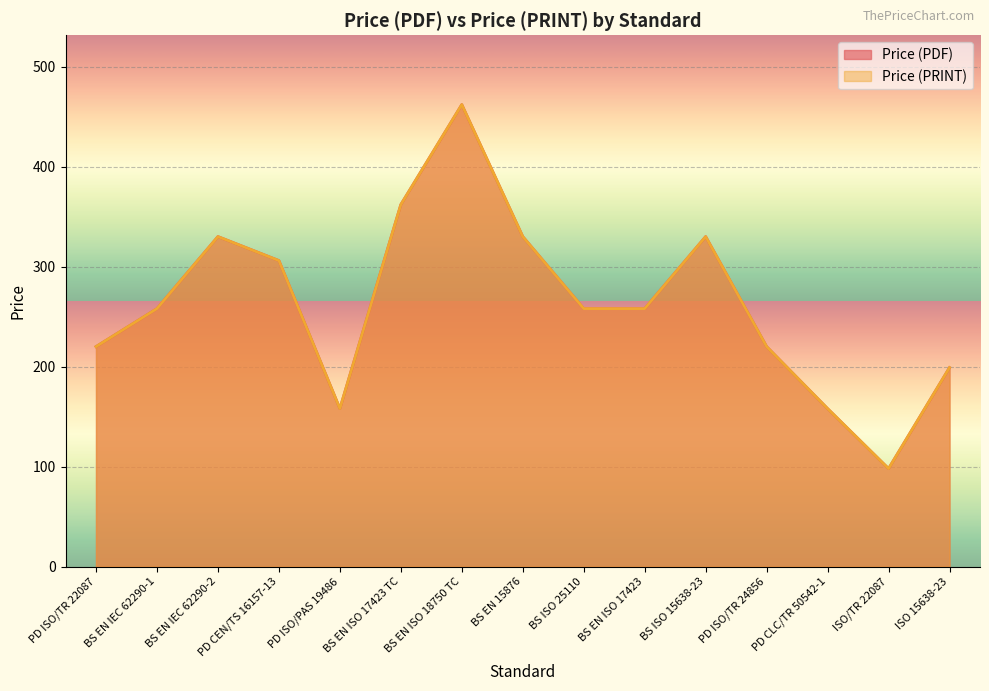

List the series in order of their peak value, highest first.

Price (PDF), Price (PRINT)